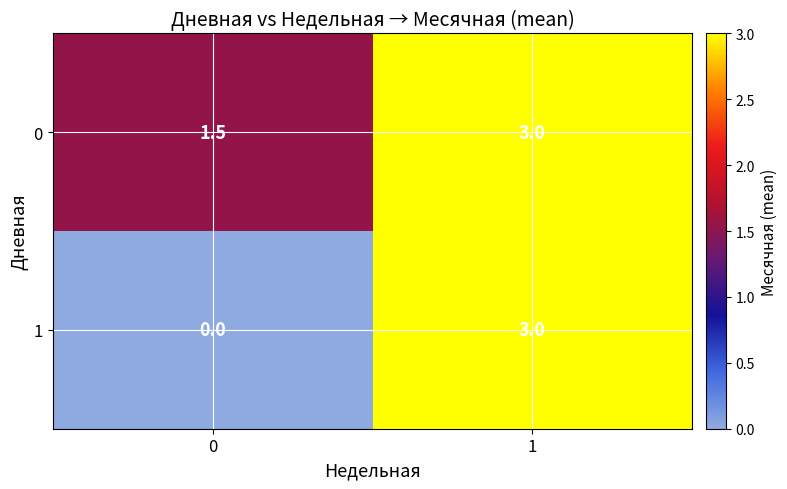

Which series has the widest spread of values?

1